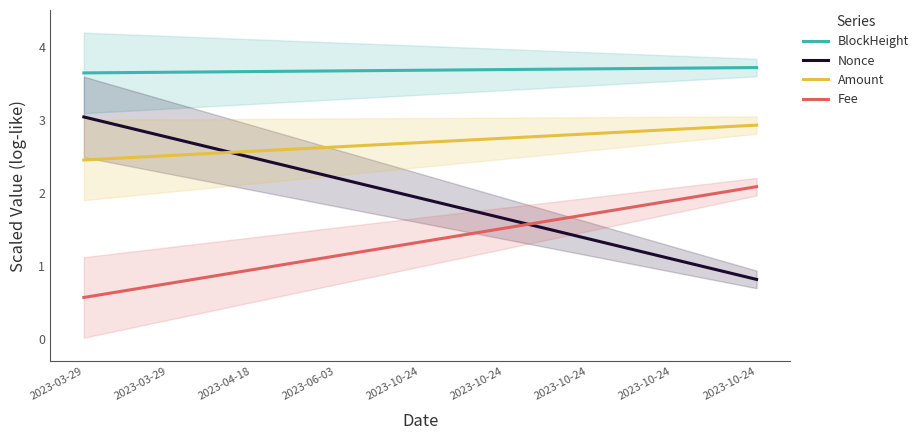

How many intersections are there between Nonce and Fee?

1